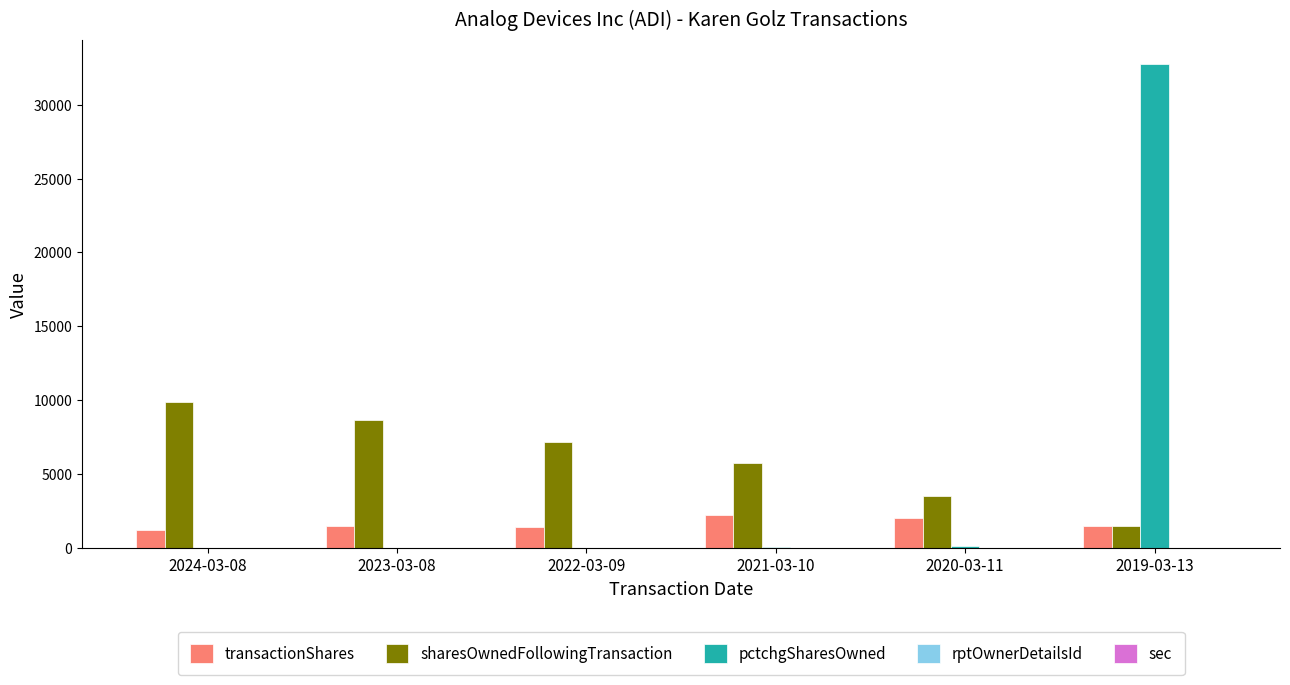

Count the number of data series in this chart.

5